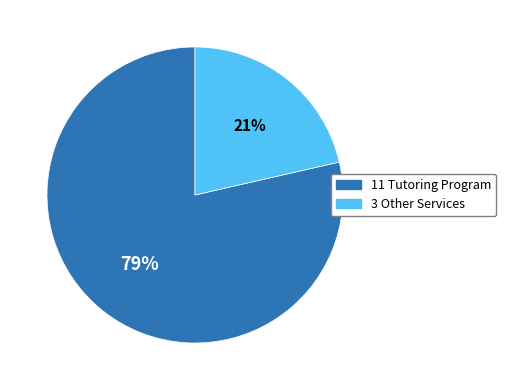

Is there a majority slice in this chart?

Yes